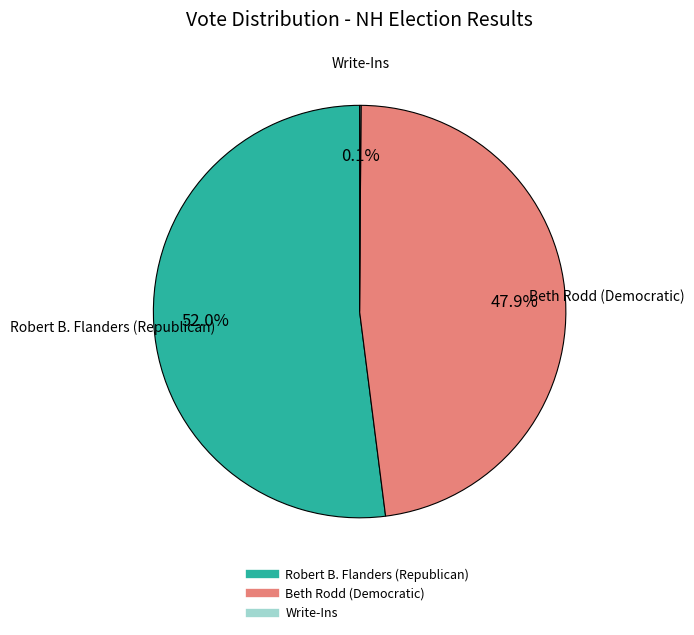

What percentage is the Robert B. Flanders (Republican) slice, to the nearest percent?

52%